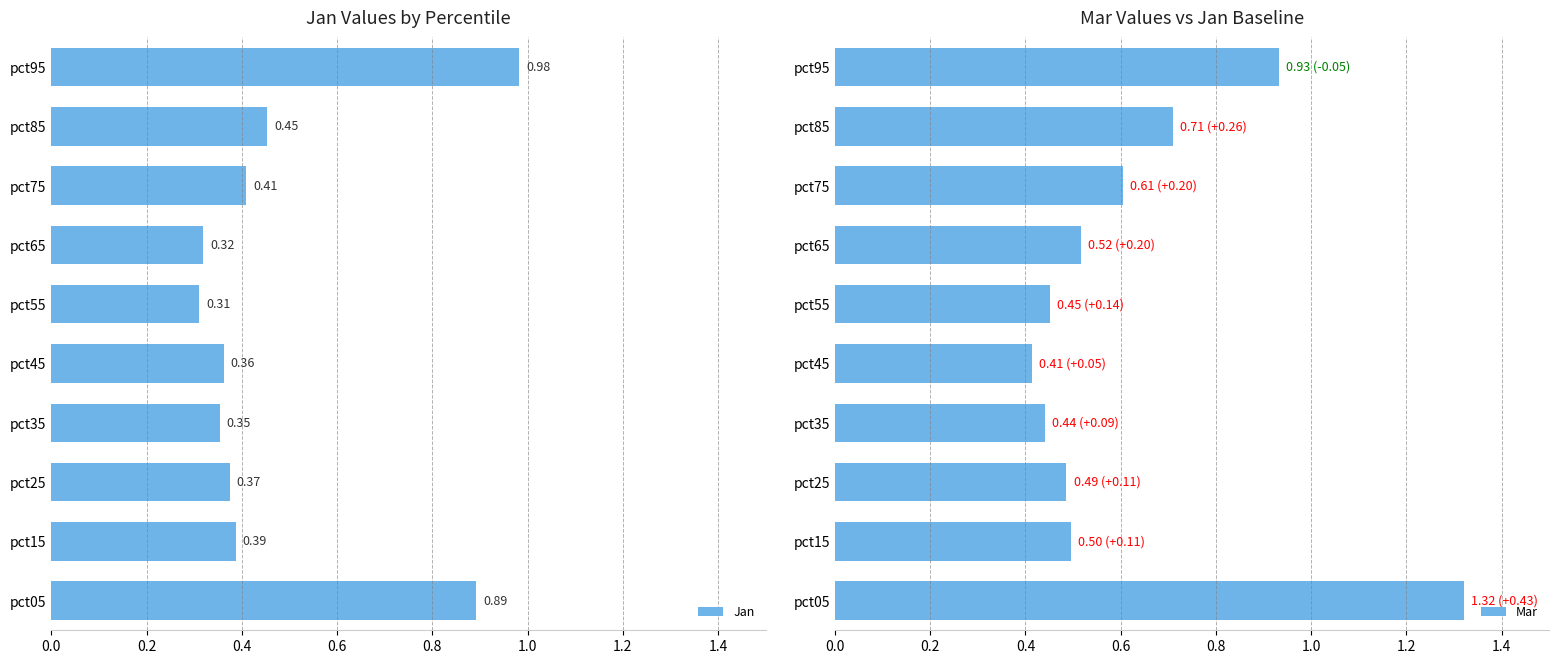

What is the sum of the Mar values at pct25 and pct65?

1.0